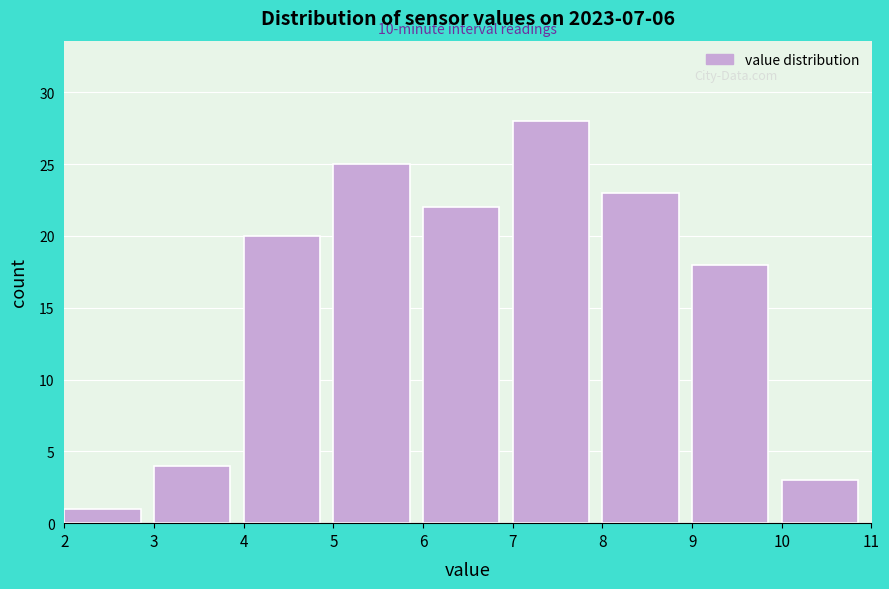

Which range on the x-axis has the tallest bar?

7 to 8